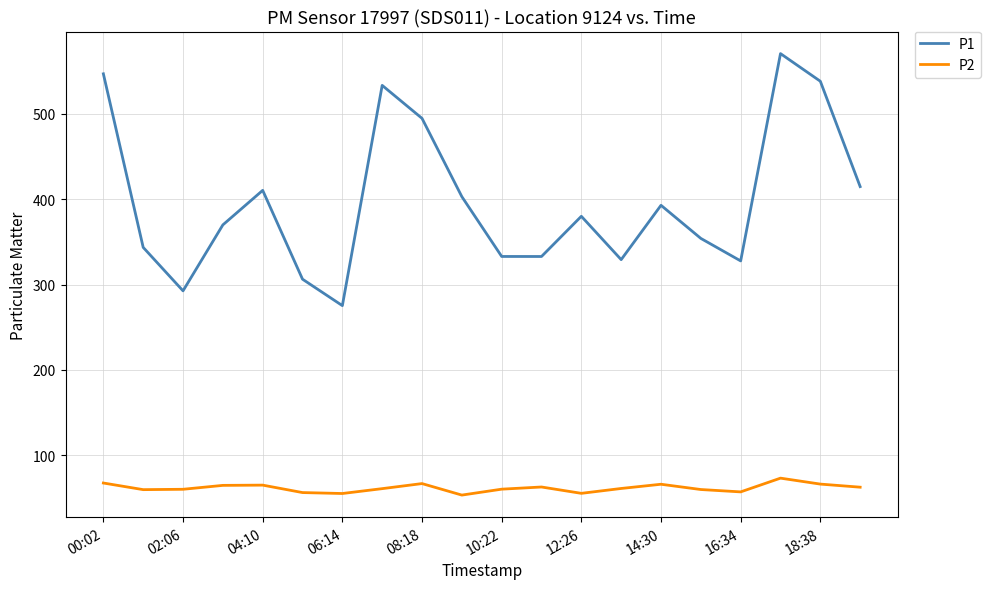

What is the lowest value of the P1 series?

275.4